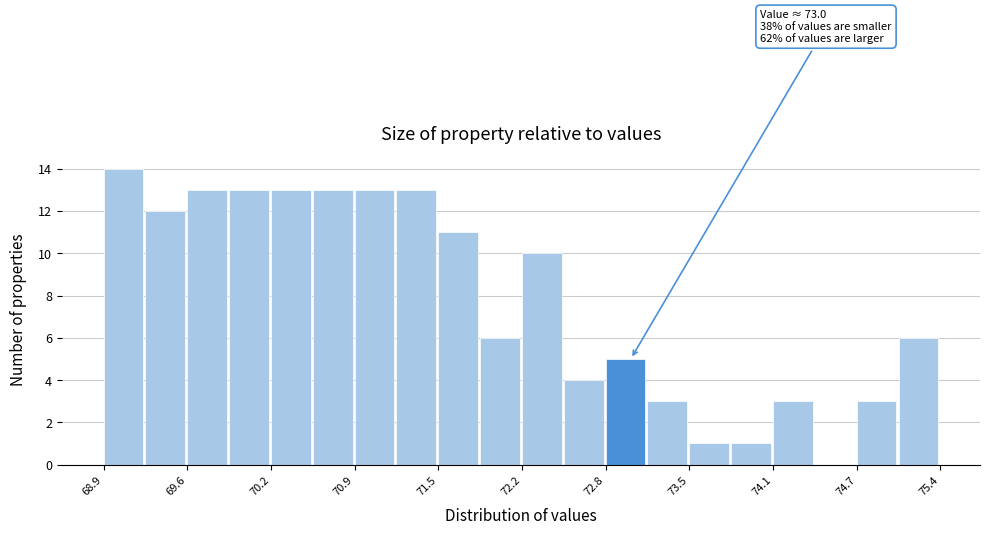

Around what value on the x-axis is the tallest bar? Give the approximate position of its centre, as read against the axis.

69.1